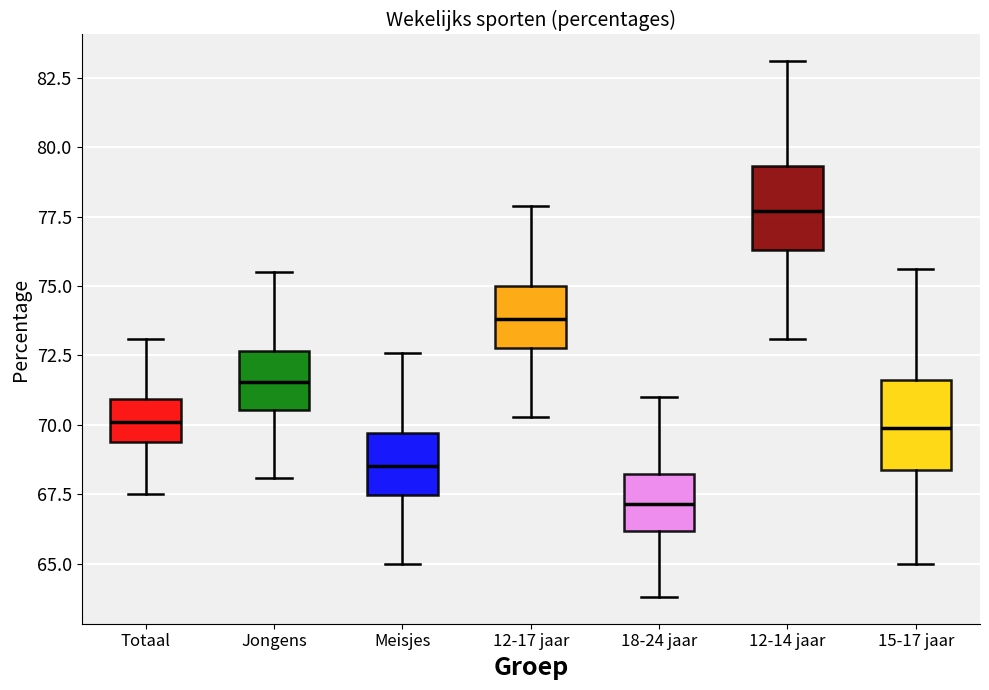

Which box has the highest median line?

12-14 jaar